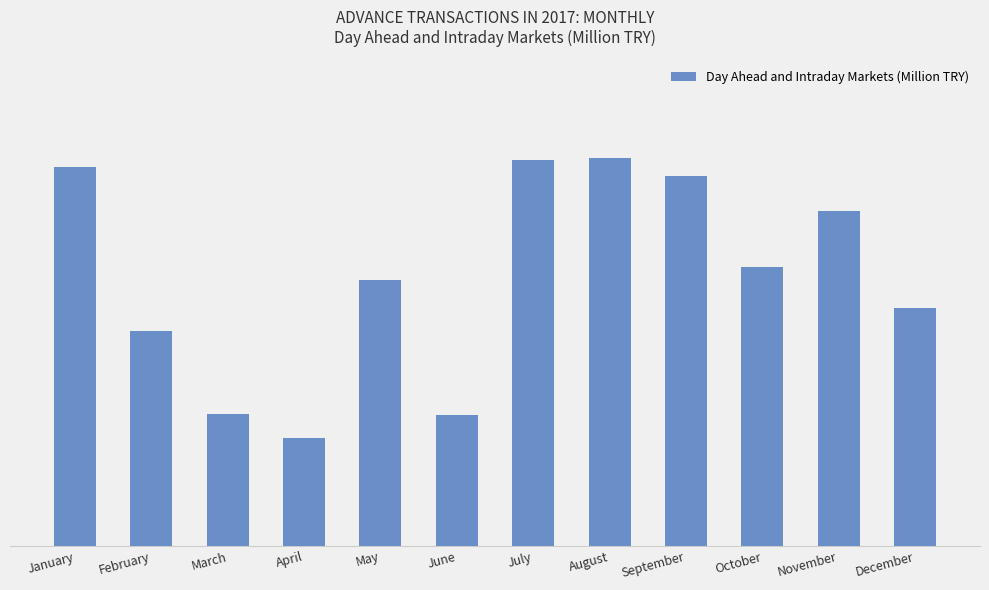

What is the maximum value shown in the chart?

1998.0